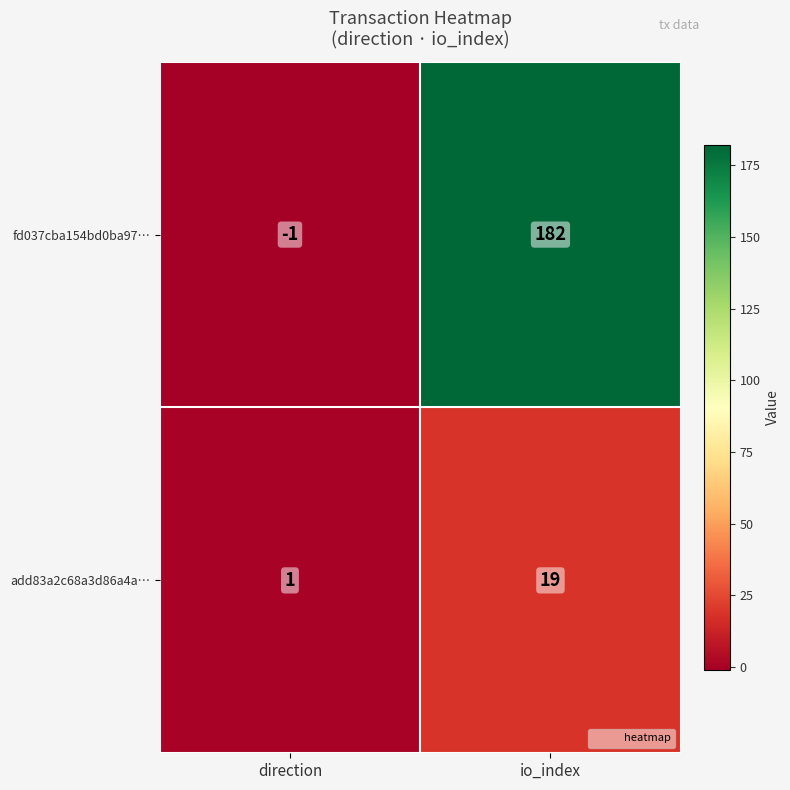

What is the difference between the highest and lowest values at io_index?

163